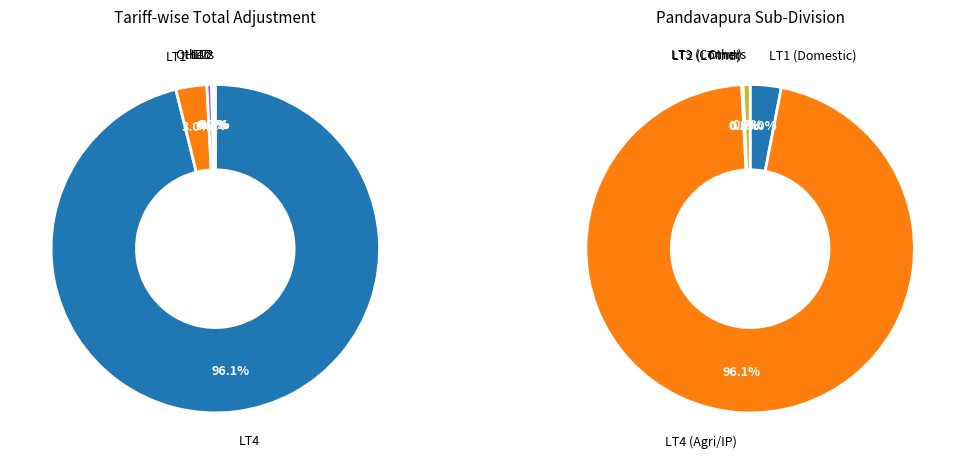

How many segments does this pie chart have?

8